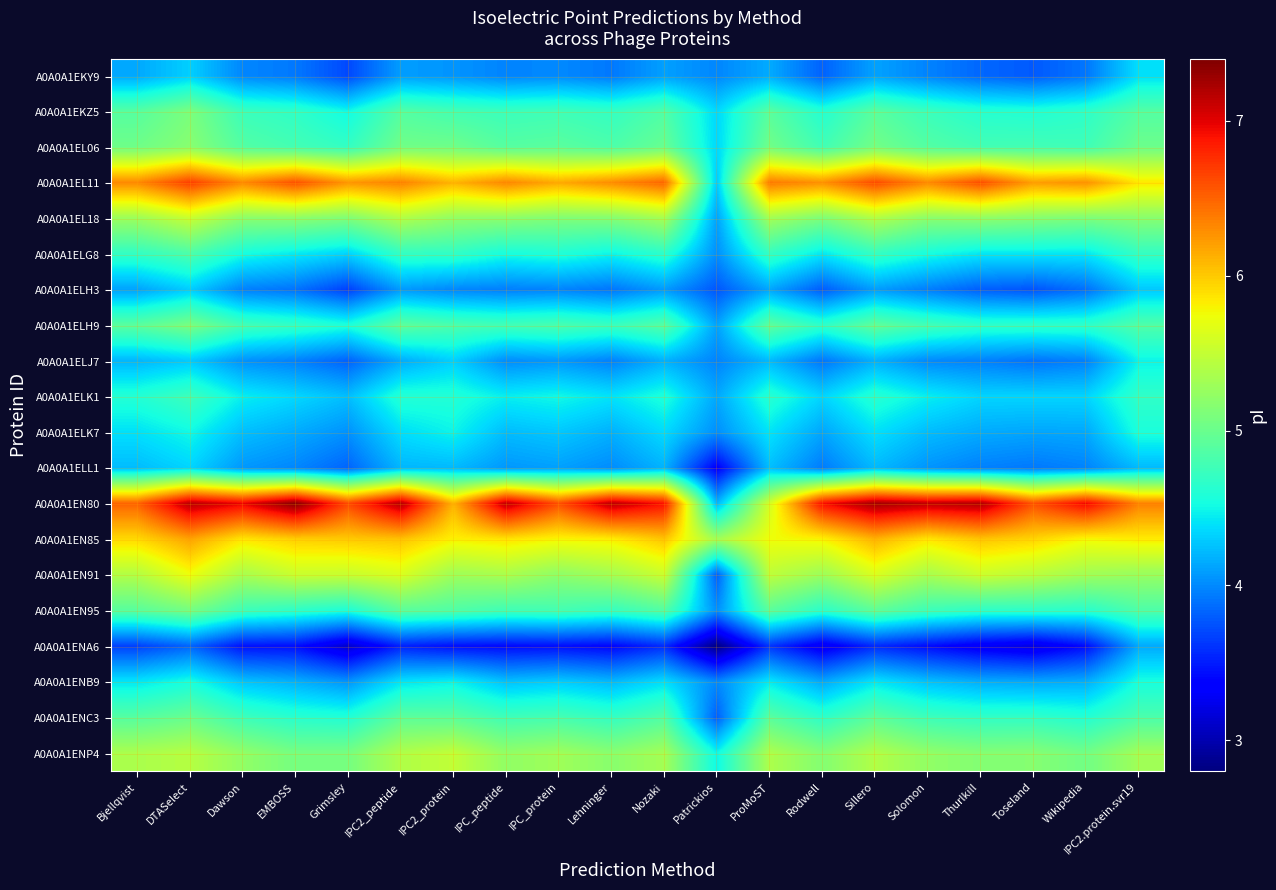

At how many categories does at least one series exceed 4?

20